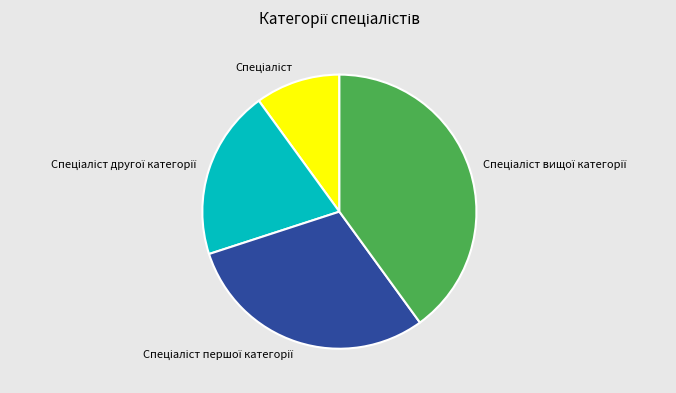

Is there a majority slice in this chart?

No